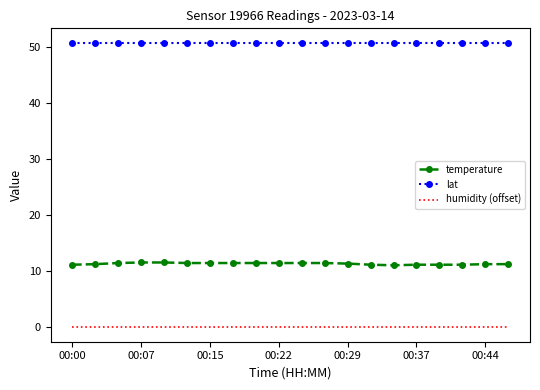

Rank the series by their average value, from highest to lowest.

lat, temperature, humidity (offset)